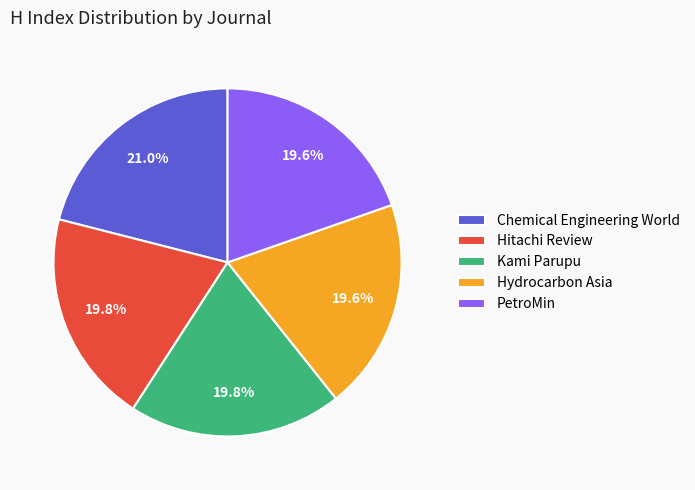

Does any single category account for the majority?

No